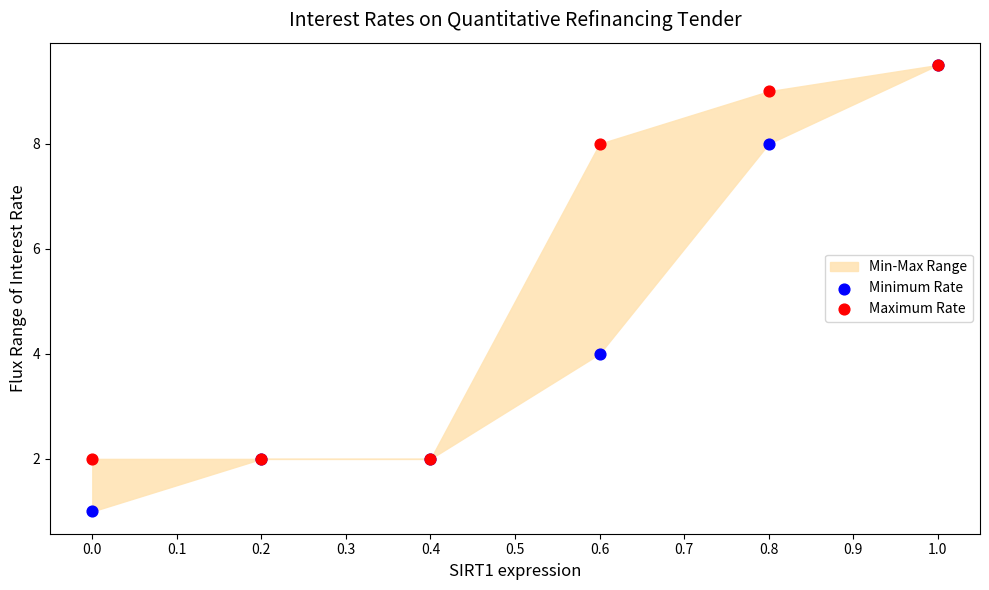

Which series reaches the minimum Y coordinate?

Minimum Rate